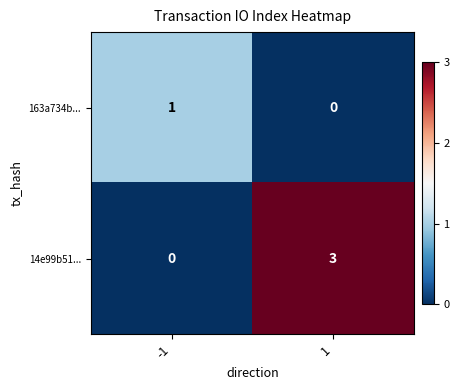

What is the highest value of the 14e99b51... series?

3